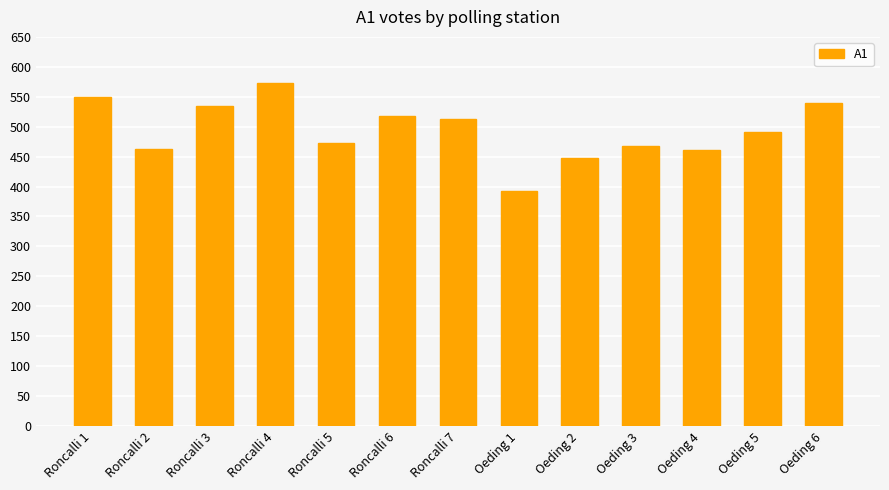

Between Roncalli 1 and Oeding 4, which is larger?

Roncalli 1